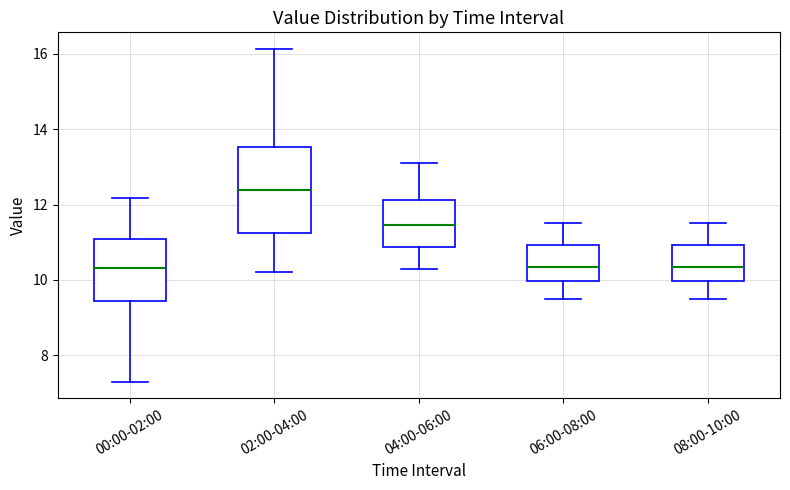

Reading left to right, transcribe this box plot: for each box, give where its median line is, the range the box spans, and where its two whiskers end, as read against the y-axis. The values are not printed on the chart, so give them approximately, as read against the axis.

00:00-02:00: median 10.4, box 9.4 to 11.0, whiskers 7.4 to 12.2
02:00-04:00: median 12.4, box 11.2 to 13.6, whiskers 10.2 to 16.2
04:00-06:00: median 11.4, box 10.8 to 12.2, whiskers 10.4 to 13.2
06:00-08:00: median 10.4, box 10.0 to 11.0, whiskers 9.6 to 11.6
08:00-10:00: median 10.4, box 10.0 to 11.0, whiskers 9.6 to 11.6